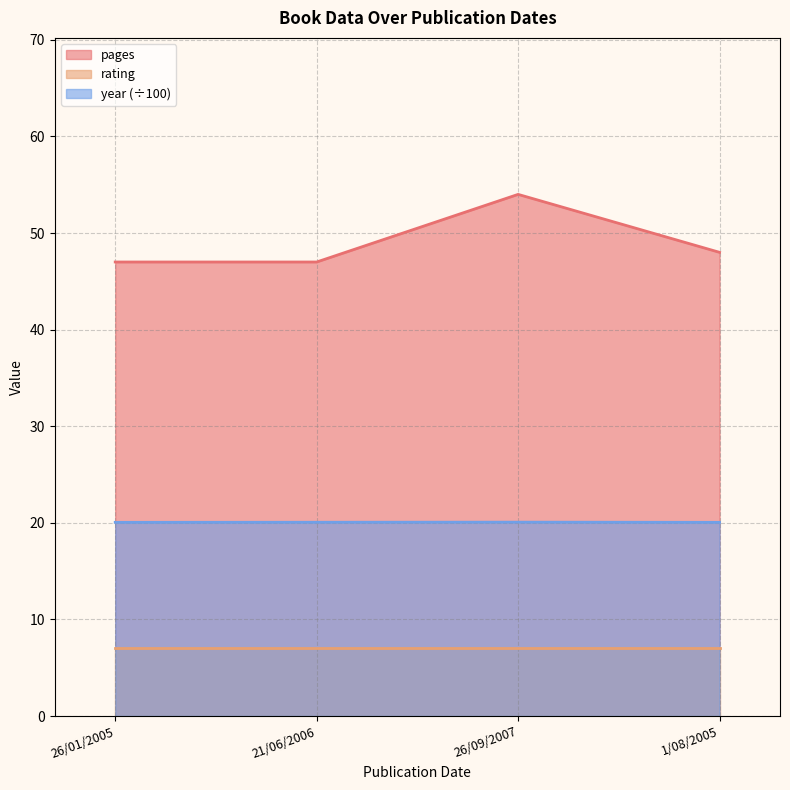

Does the chart display data point markers on the line(s)?

No